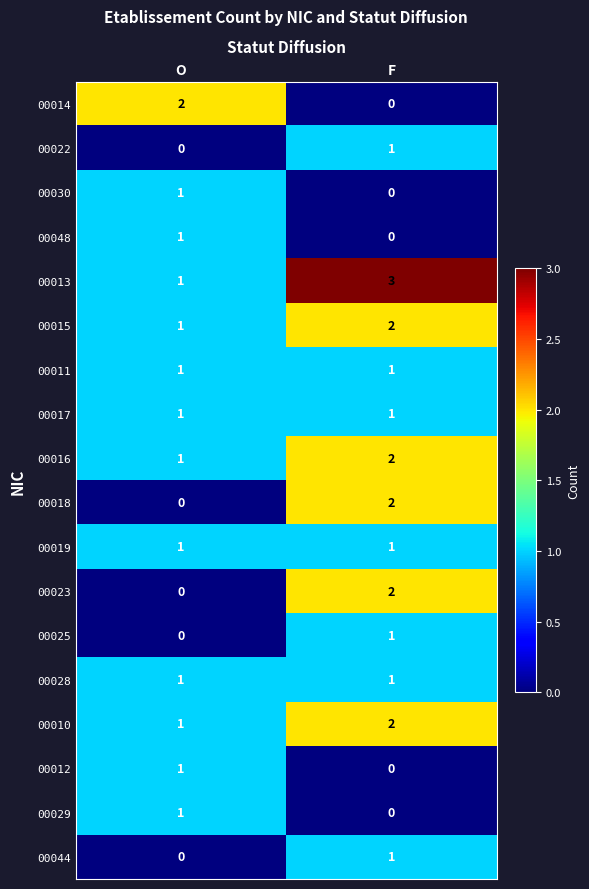

Which series has the largest total across all categories?

00013